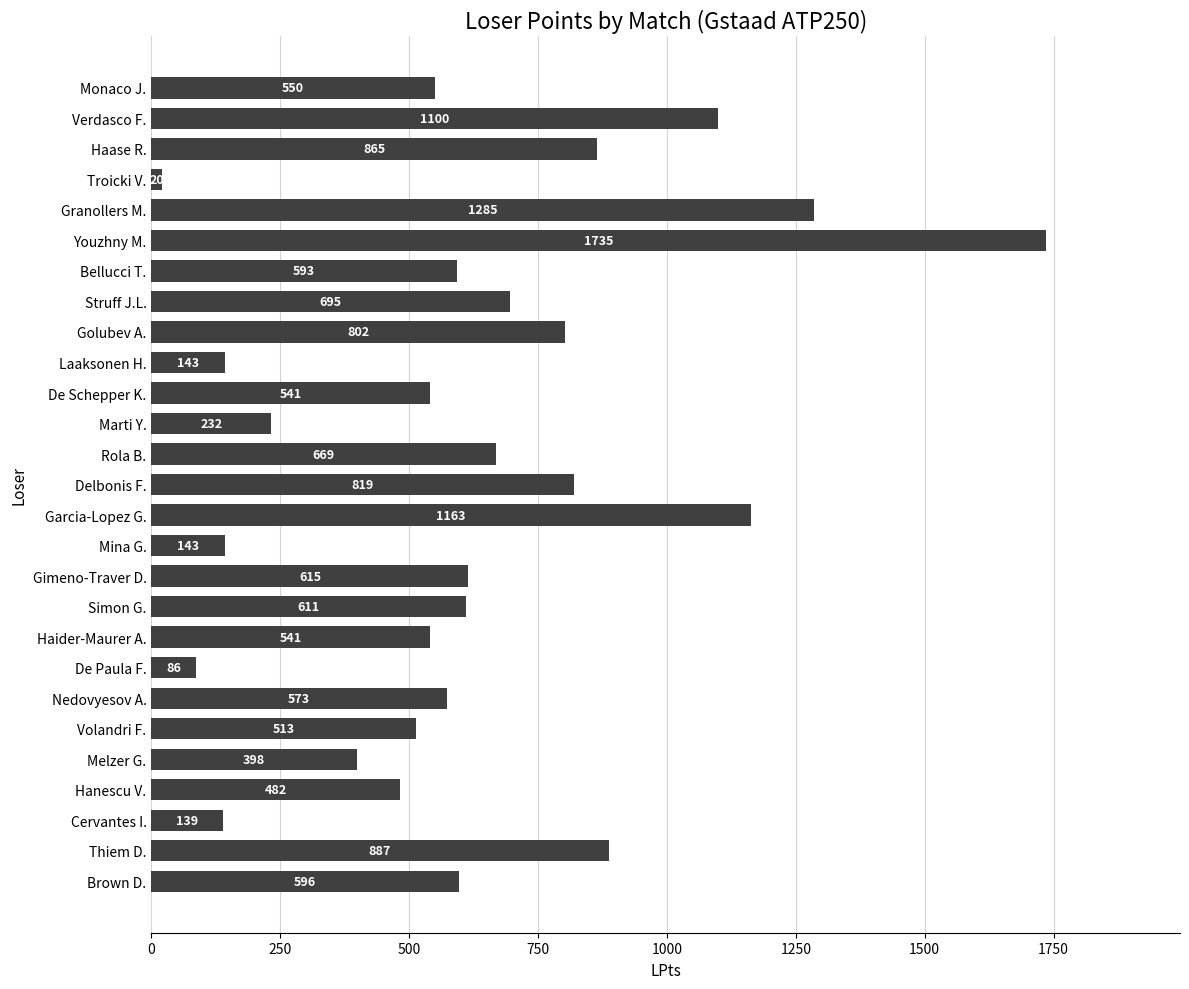

Approximately how many times larger is the value at Volandri F. compared to Haase R.?

0.6